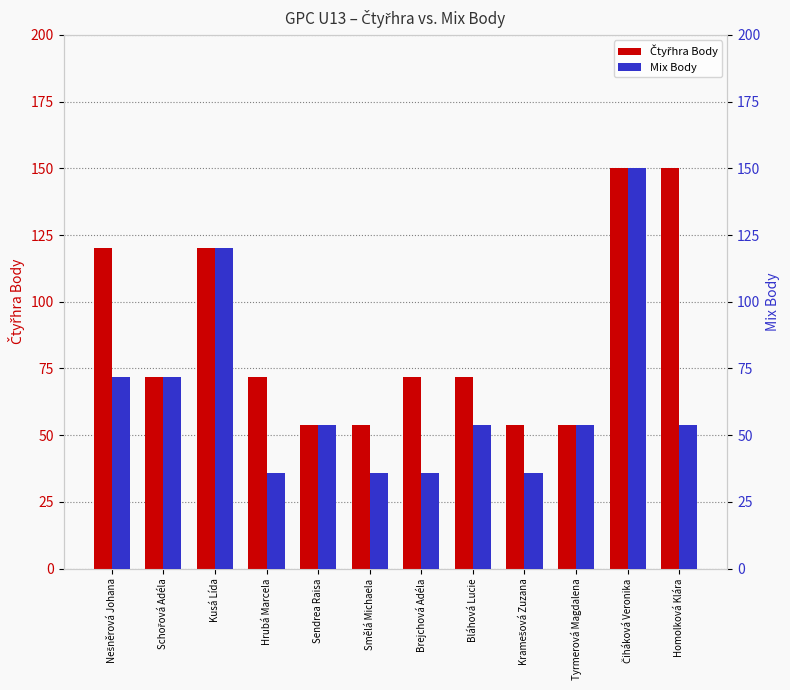

At how many categories does at least one series exceed 124?

2